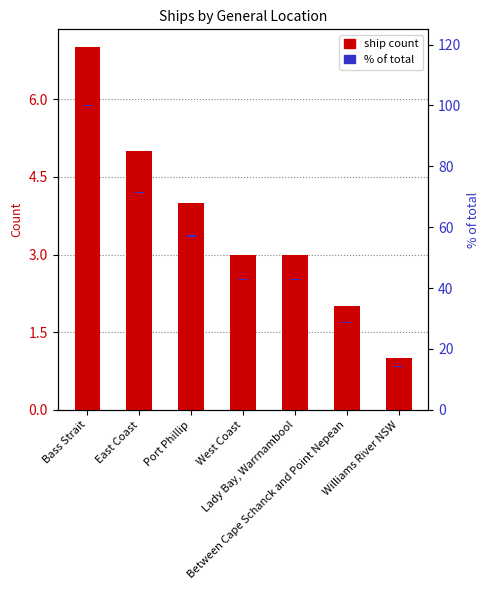

Reading right to left, extract all data points from this chart.

Ship count: Williams River NSW=1.0	Between Cape Schanck and Point Nepean=2.0	Lady Bay, Warrnambool=3.0	West Coast=3.0	Port Phillip=4.0	East Coast=5.0	Bass Strait=7.0
% of total: Williams River NSW=0.4	Between Cape Schanck and Point Nepean=0.4	Lady Bay, Warrnambool=0.4	West Coast=0.4	Port Phillip=0.4	East Coast=0.4	Bass Strait=0.4